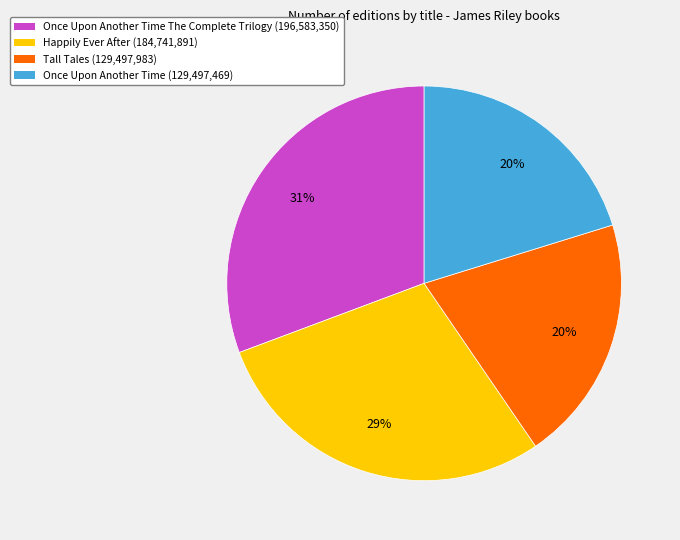

Is there a majority slice in this chart?

No